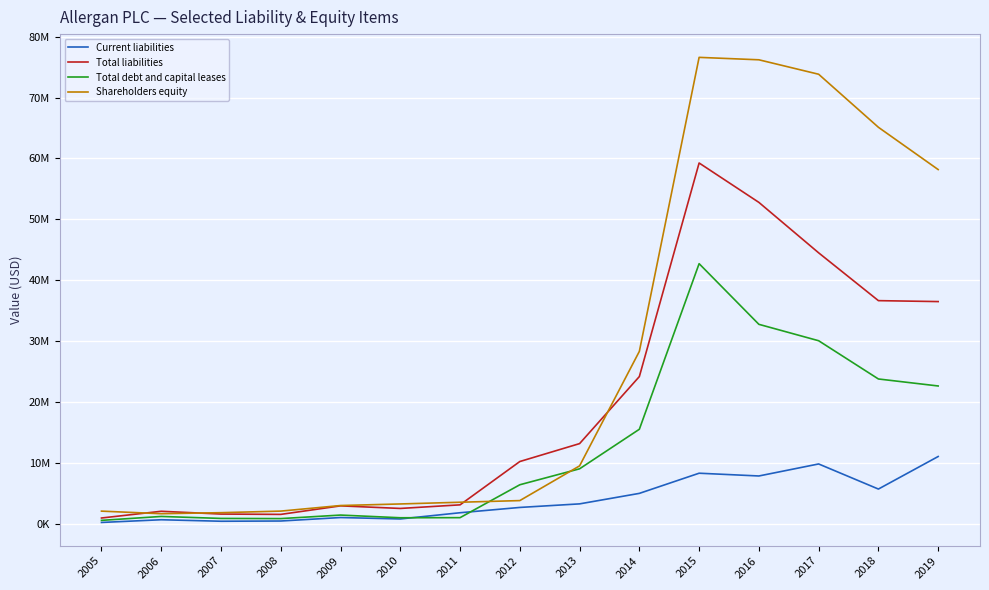

Where is Total debt and capital leases nearest to the value 21657067?

2019